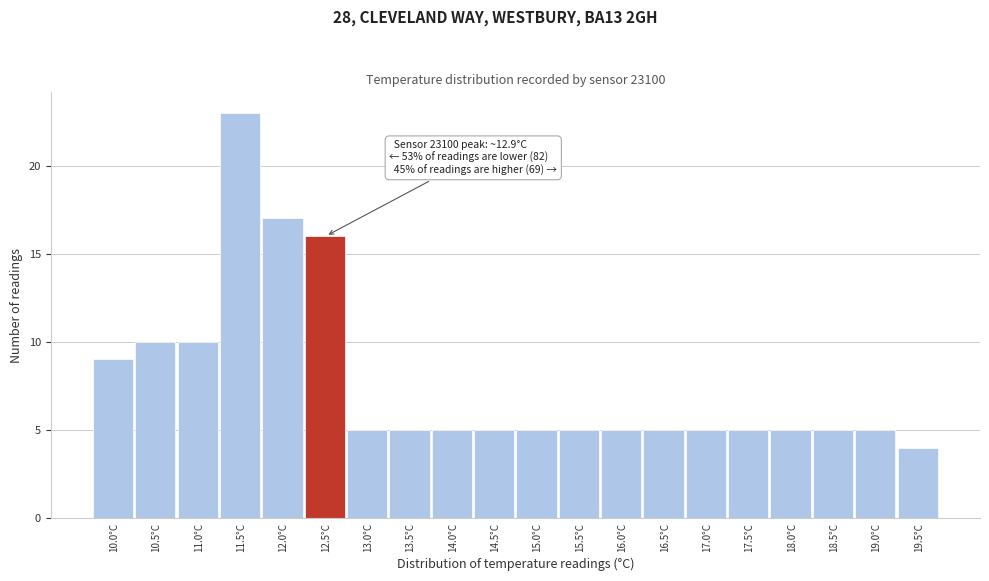

Reading left to right, extract all data points from this chart.

9	10	10	23	17	16	5	5	5	5	5	5	5	5	5	5	5	5	5	4